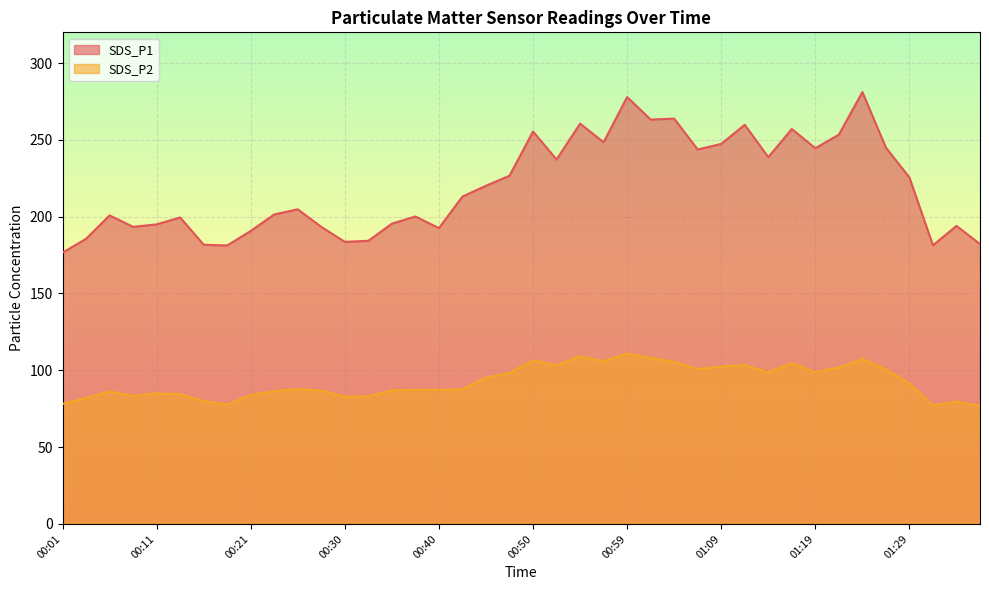

Reading right to left, what are all the values shown in this chart?

SDS_P1: 182.2	194.0	181.4	225.5	245.0	281.1	253.4	244.6	257.1	238.7	259.8	247.4	243.7	263.8	263.2	277.9	248.5	260.6	237.2	255.4	226.7	220.1	213.1	192.6	200.1	195.5	184.3	183.6	193.3	204.8	201.5	190.7	181.3	181.7	199.5	195.0	193.4	200.8	185.6	176.6
SDS_P2: 76.8	79.7	77.2	91.4	100.6	107.3	101.8	98.8	104.7	98.7	103.4	102.4	100.9	105.5	108.0	110.9	106.0	109.0	103.3	106.5	98.3	95.2	87.7	87.3	87.2	87.0	83.1	82.8	86.8	87.8	86.4	83.9	77.7	80.0	84.5	85.0	83.3	86.3	82.0	78.2